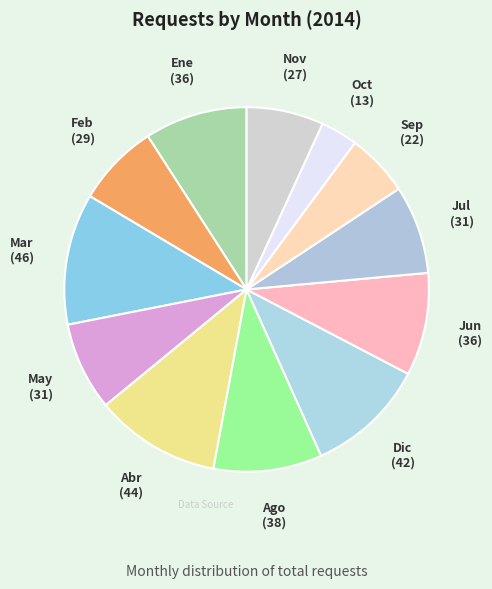

Which has a higher value, Dic or Feb?

Dic